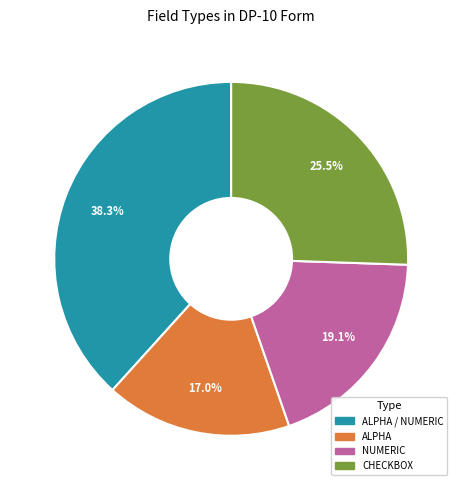

To the nearest percent, what portion does ALPHA / NUMERIC represent?

38%